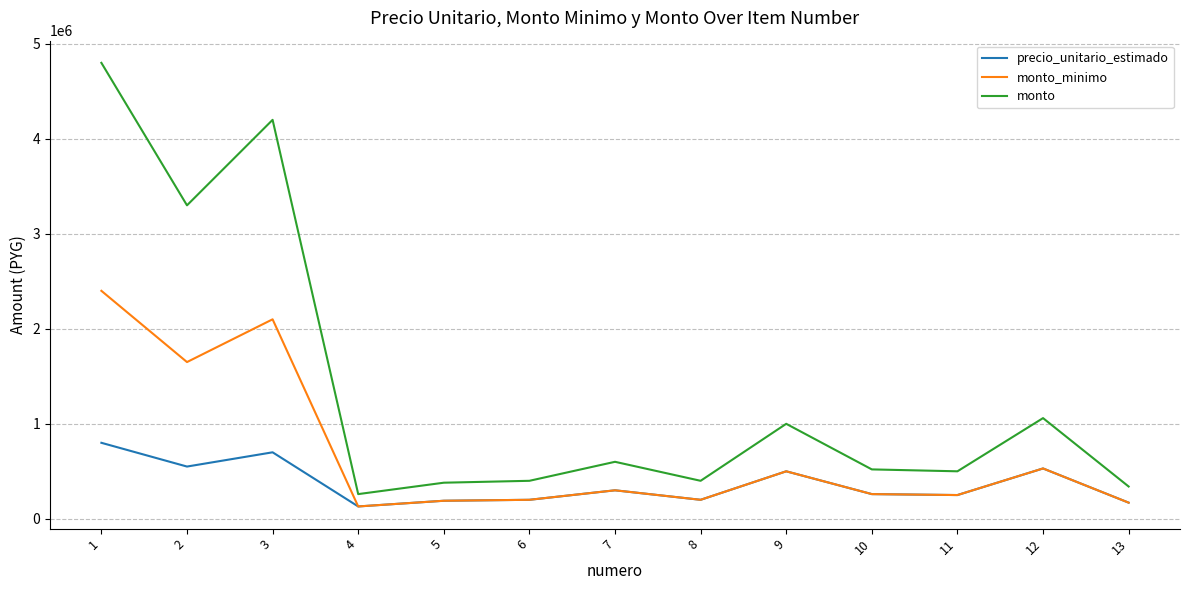

What are all the series names shown in the legend?

precio_unitario_estimado, monto_minimo, monto